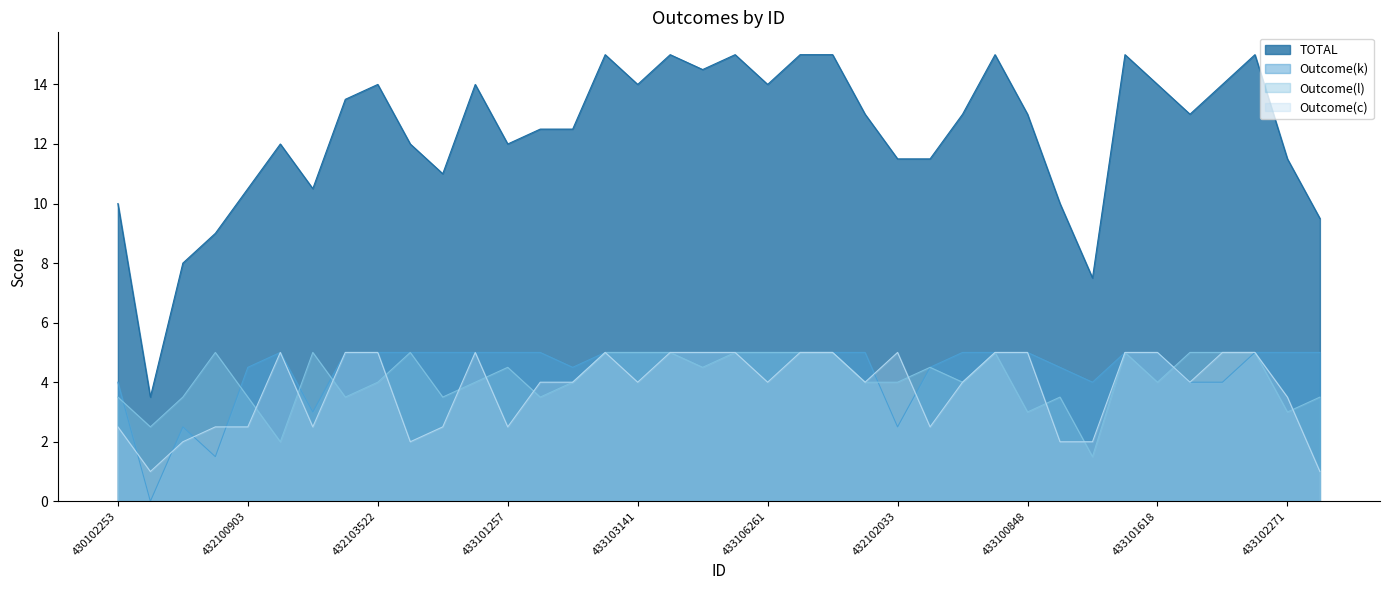

True or false: Outcome(c) and Outcome(k) cross at least once.

True